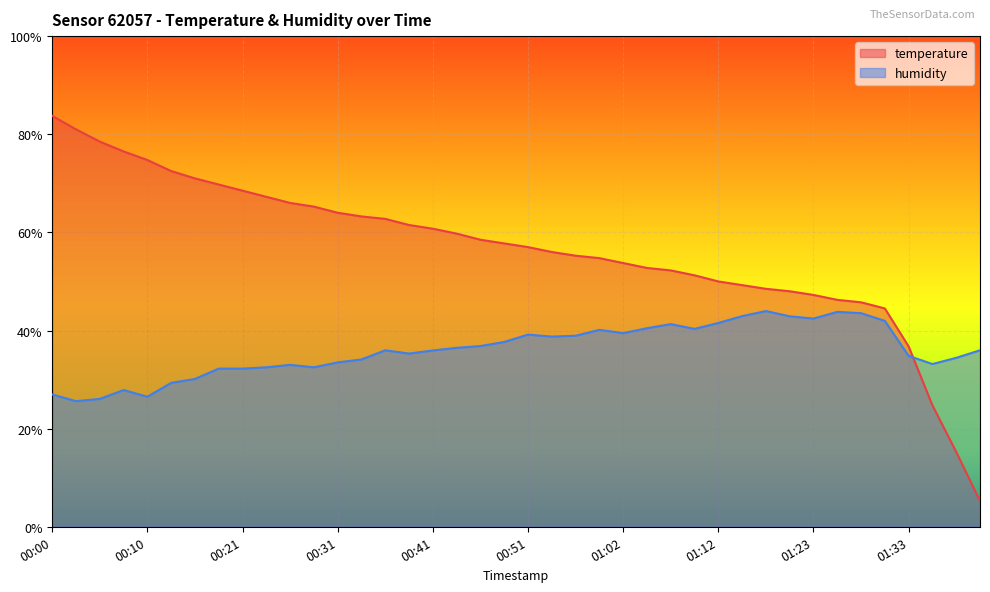

What is the highest value of the temperature series?

83.7